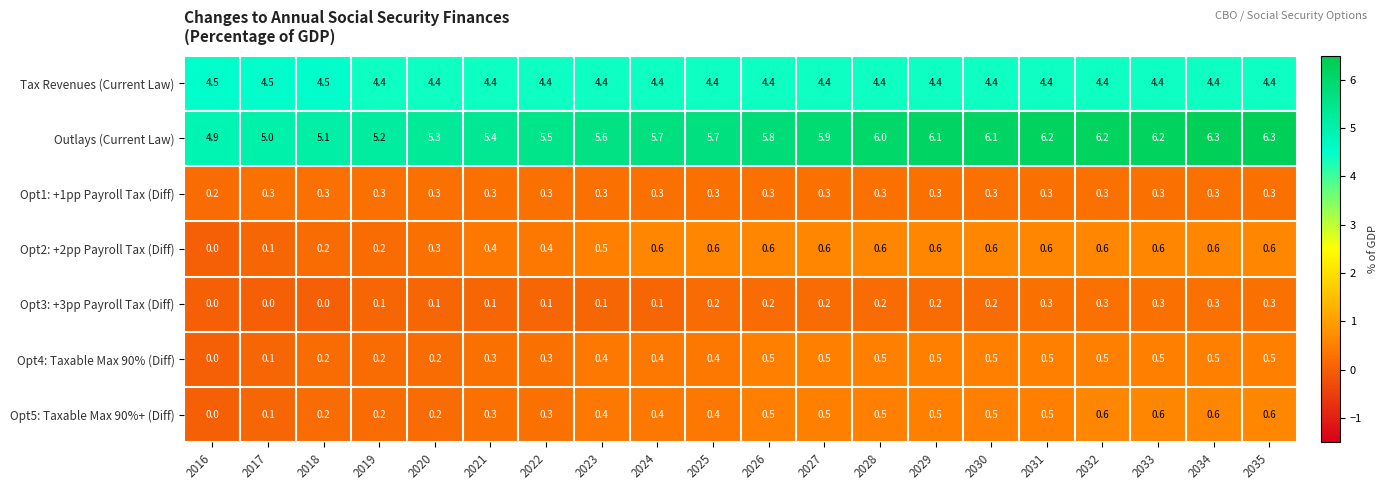

The Opt4: Taxable Max 90% (Diff) series shows 0.5 at 2028. True or false?

True